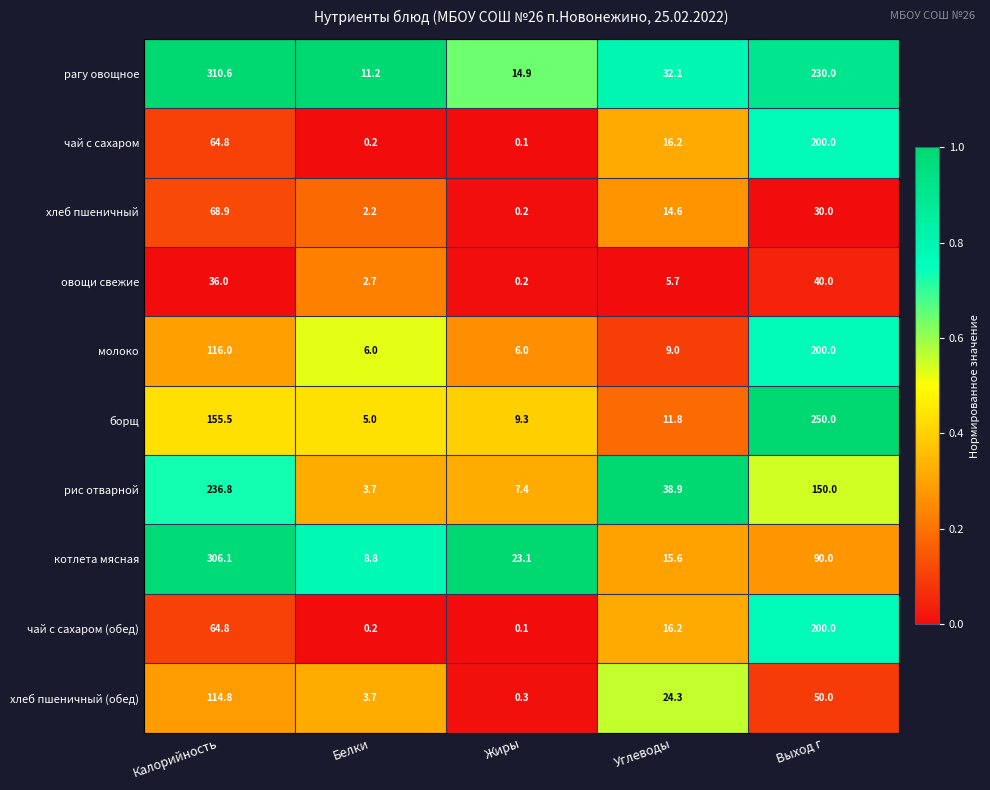

At which label does рис отварной reach its peak?

Калорийность